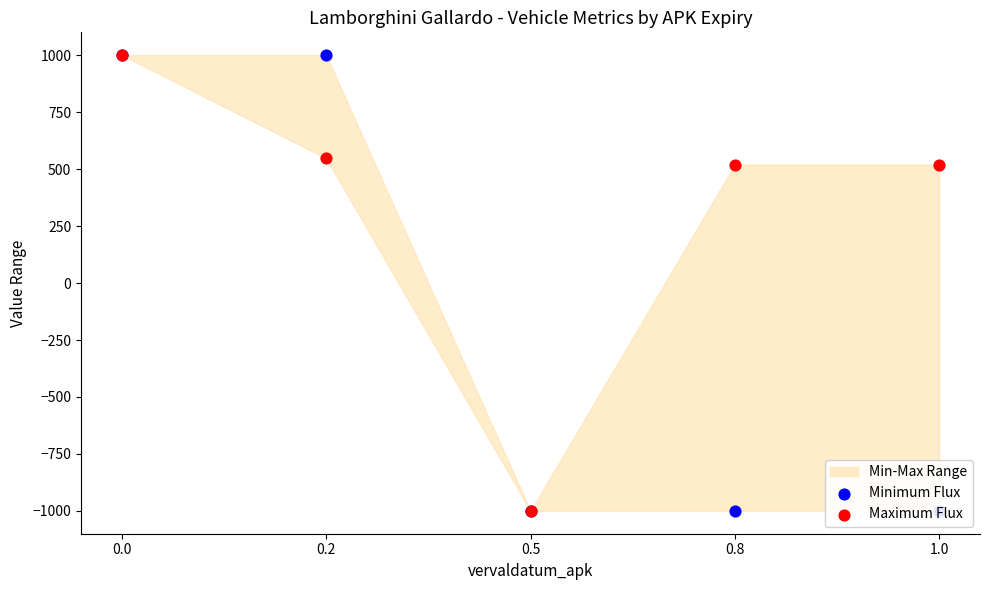

What is the total value across all series at 0.0?

2000.0